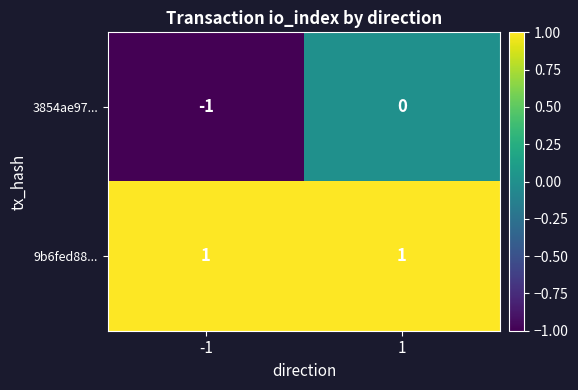

Reading left to right, what are all the values shown in this chart?

3854ae97...: -1=-1	1=0
9b6fed88...: -1=1	1=1